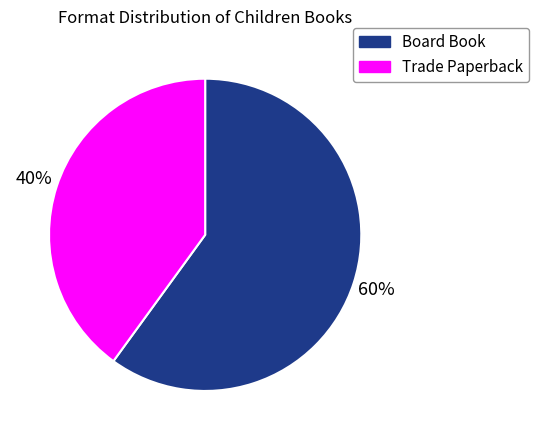

Is there any slice that represents more than half of the pie?

Yes